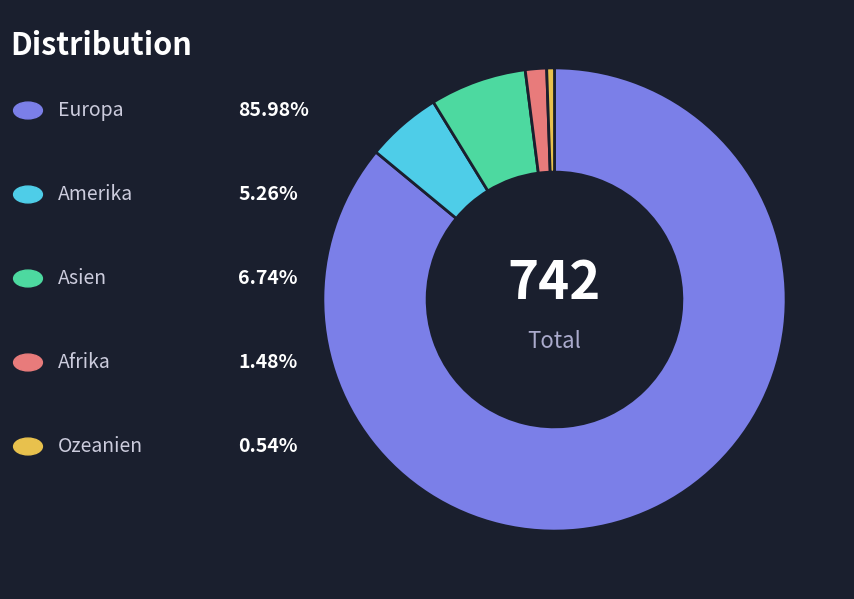

Does any single category account for the majority?

Yes